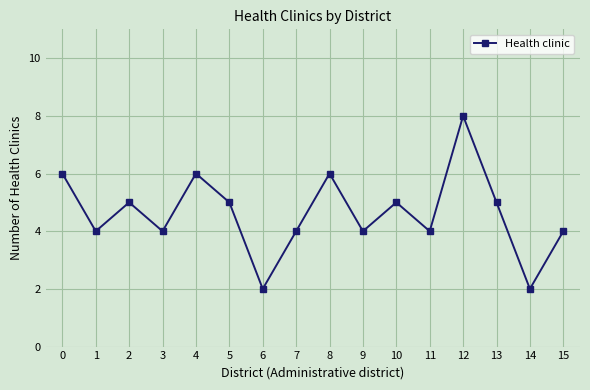

Does the chart display data point markers on the line(s)?

Yes